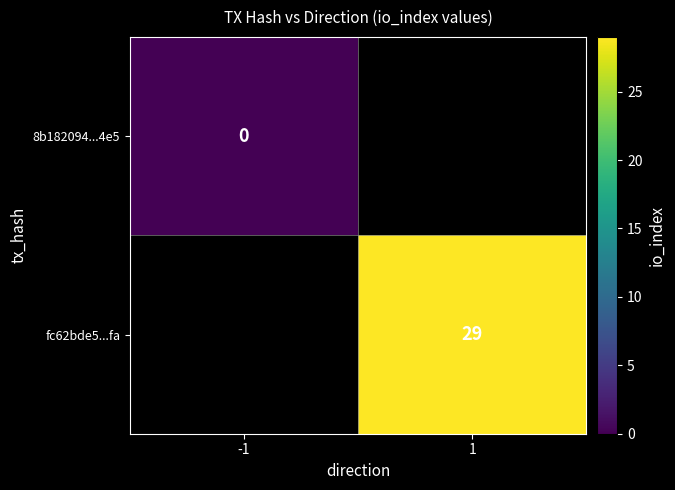

The fc62bde5...fa series shows 8 at 1. True or false?

False